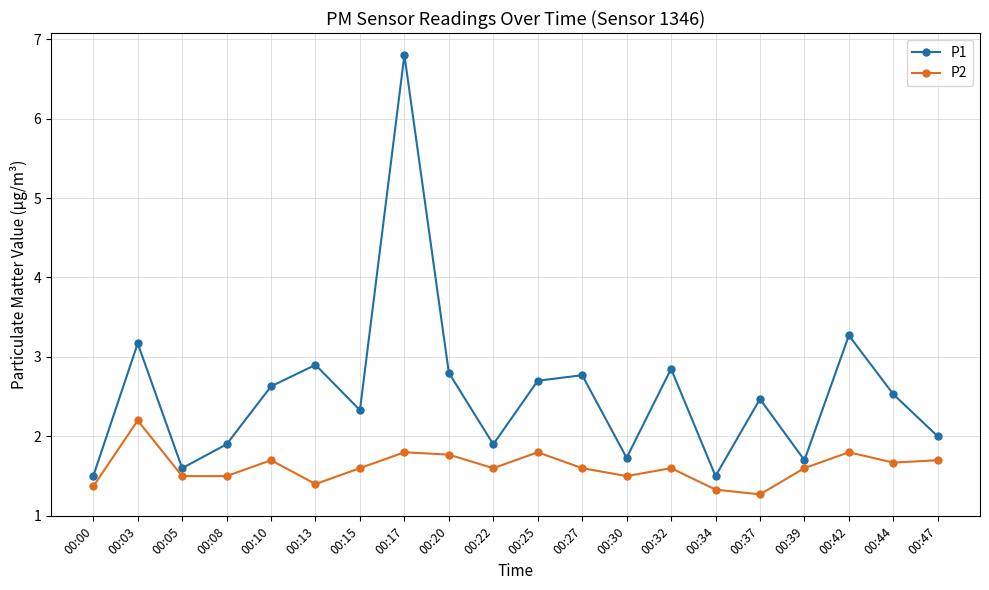

True or false: P2 and P1 cross at least once.

False